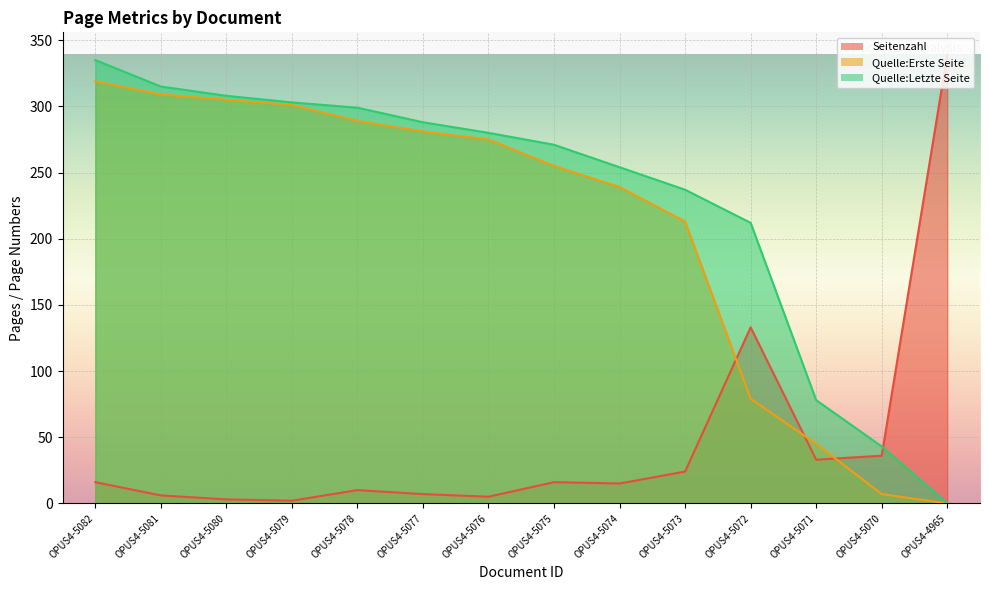

Is it true that Quelle:Erste Seite equals 45 at OPUS4-5071?

True